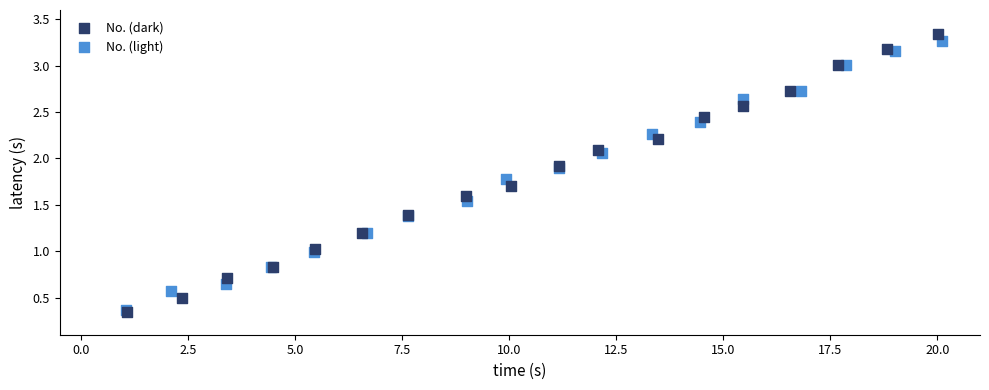

Which series has the largest Y range (max minus min)?

No. (dark)